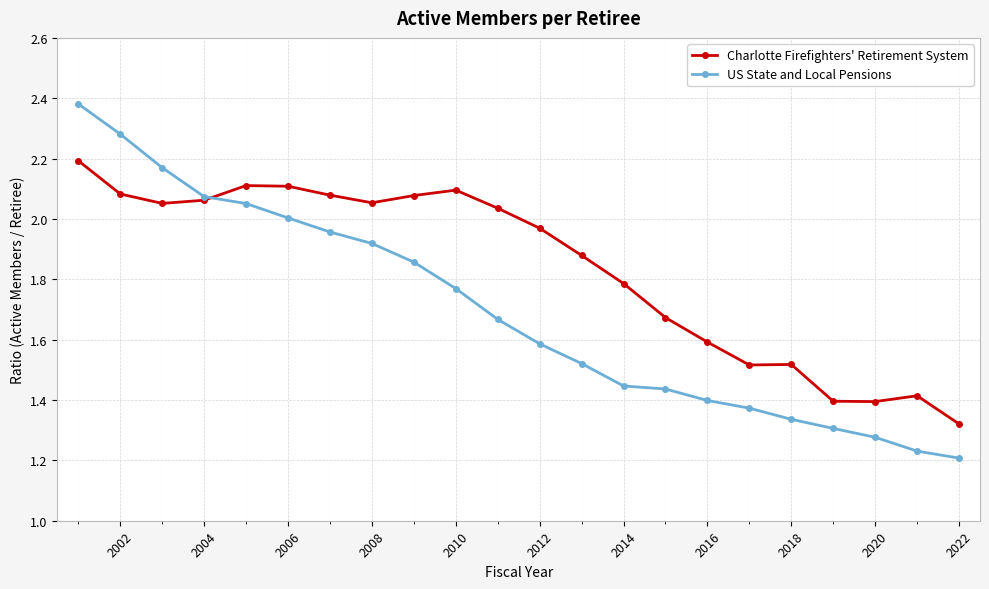

True or false: Charlotte Firefighters' Retirement System has more than 1 points higher than both neighbors.

True